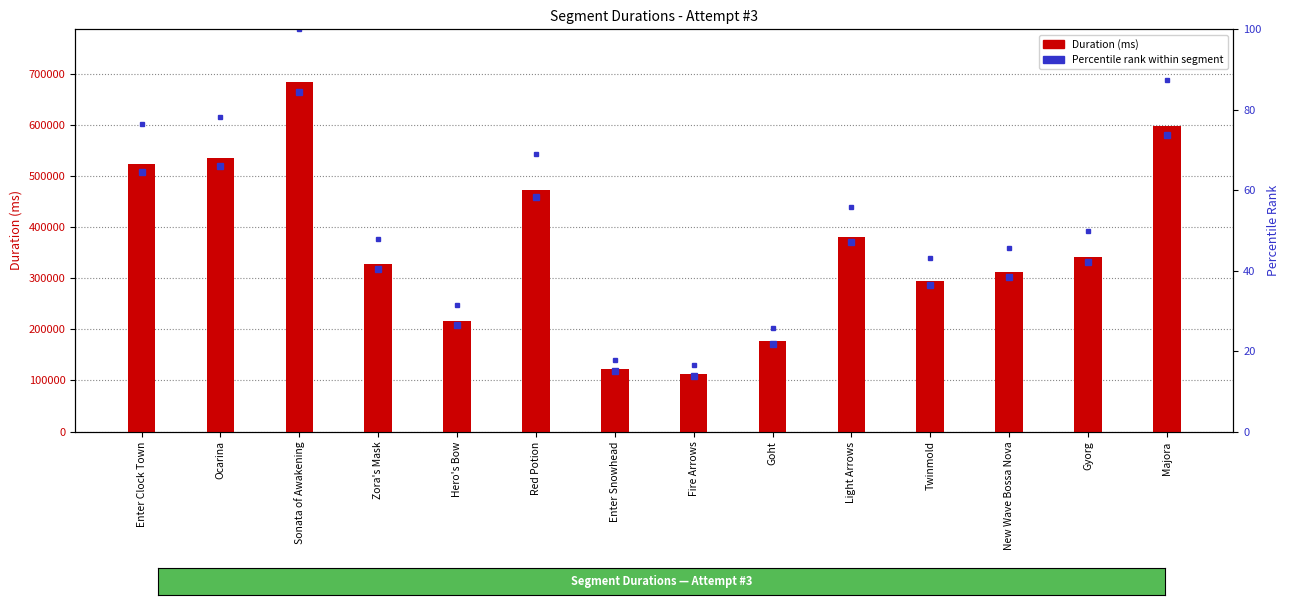

What is the change in value from Sonata of Awakening to Enter Snowhead?

-562151